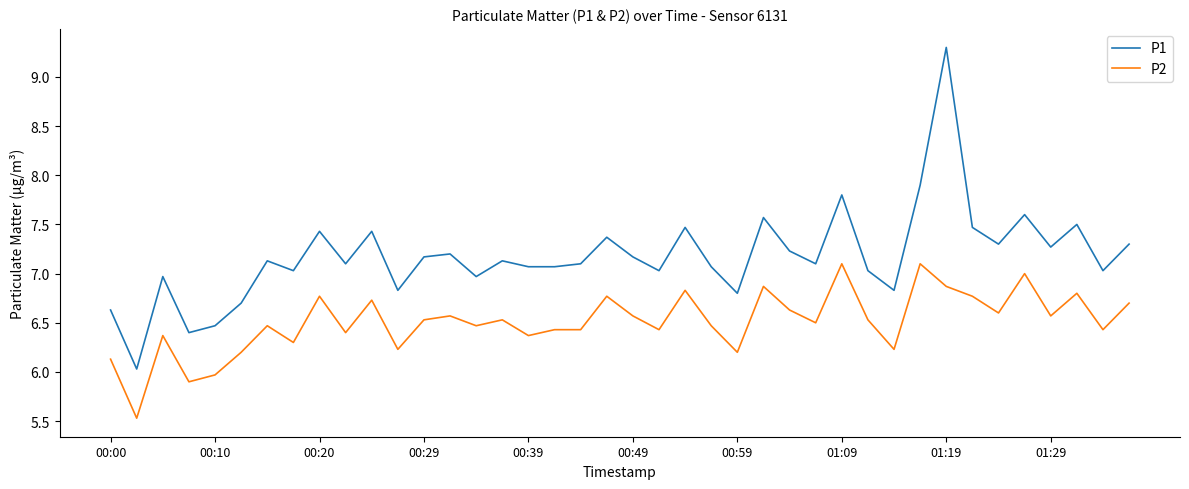

Which series has the largest range (max minus min)?

P1